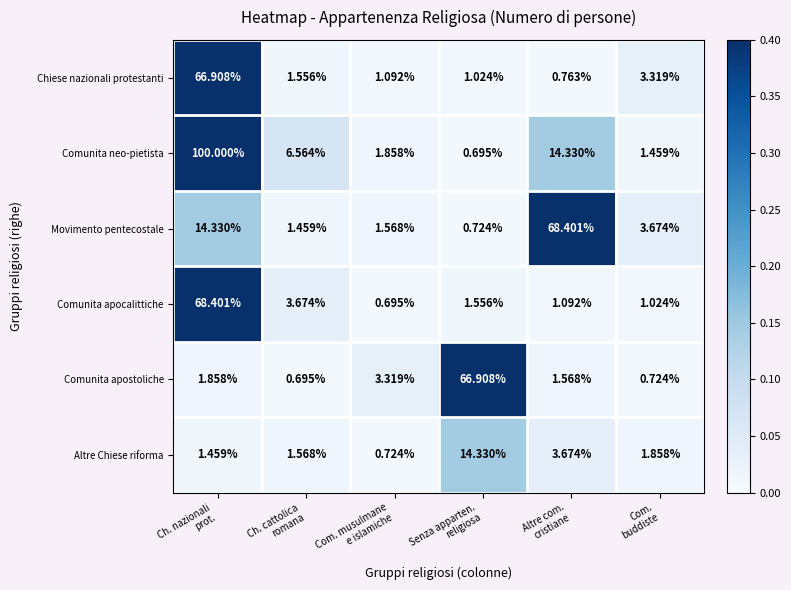

Which series has the widest spread of values?

Comunita neo-pietista